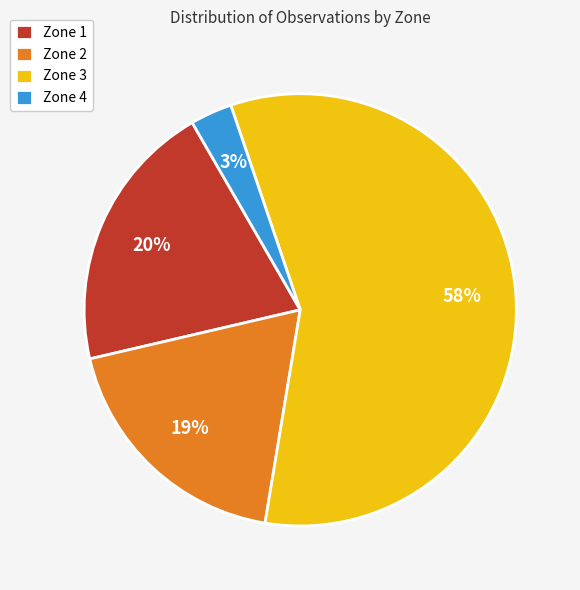

Which slice represents more than half of the pie?

Zone 3